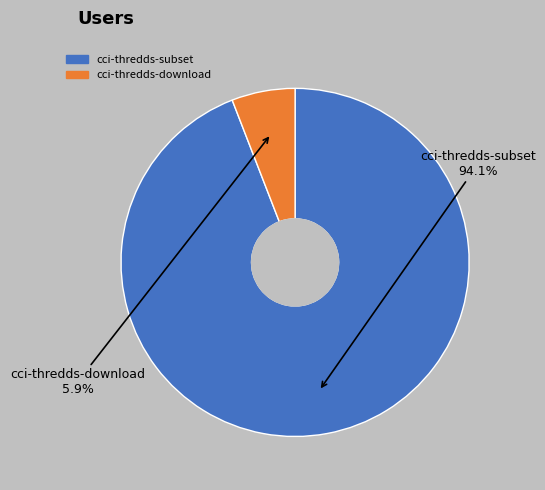

Rank the categories by value from lowest to highest.

cci-thredds-download, cci-thredds-subset